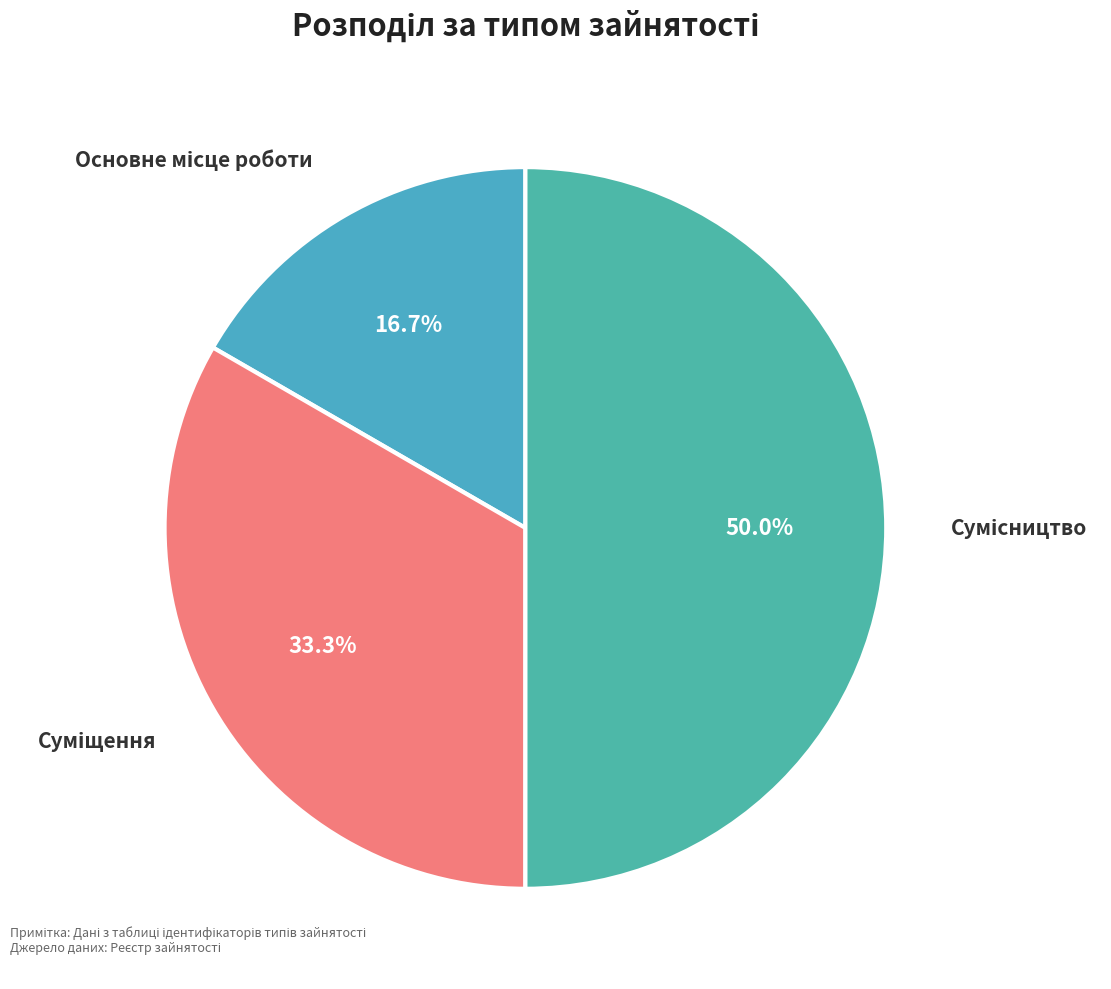

To the nearest percent, what is the average slice percentage?

33%